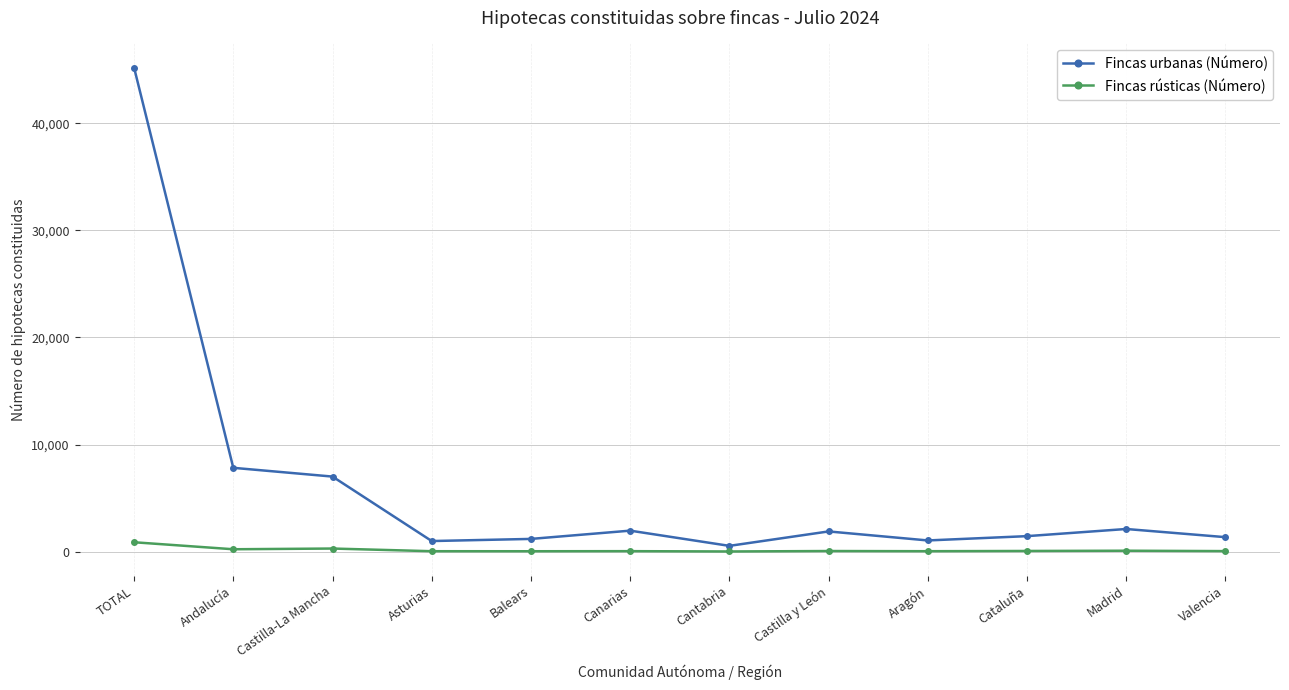

Which series has the largest range (max minus min)?

Fincas urbanas (Número)